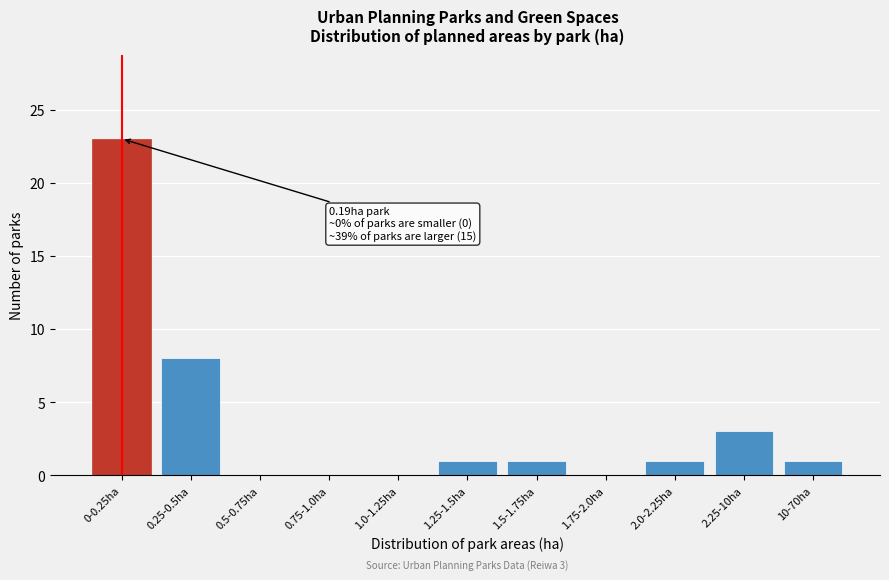

Reading right to left, extract all data points from this chart.

10-70ha=1	2.25-10ha=3	2.0-2.25ha=1	1.75-2.0ha=0	1.5-1.75ha=1	1.25-1.5ha=1	1.0-1.25ha=0	0.75-1.0ha=0	0.5-0.75ha=0	0.25-0.5ha=8	0-0.25ha=23